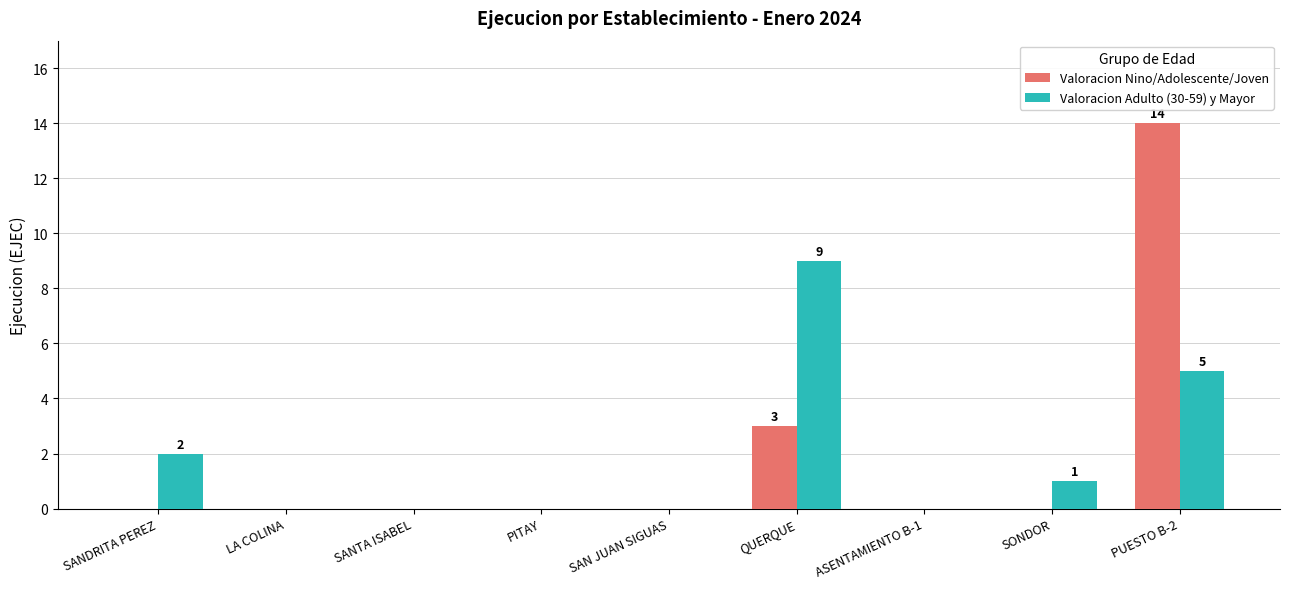

What is the sum of the Valoracion Adulto (30-59) y Mayor values at SAN JUAN SIGUAS and SONDOR?

1